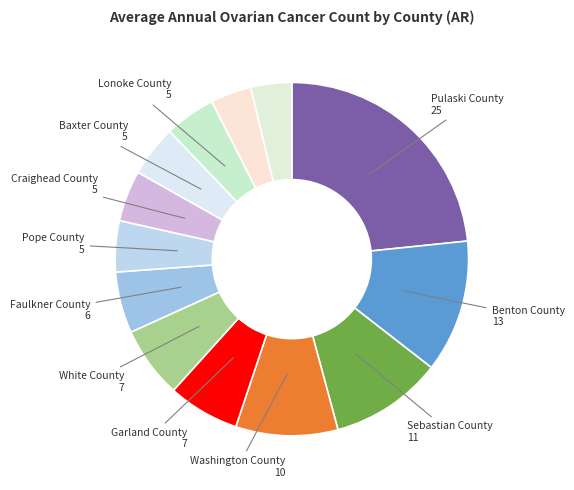

How many slices are in this pie chart?

13